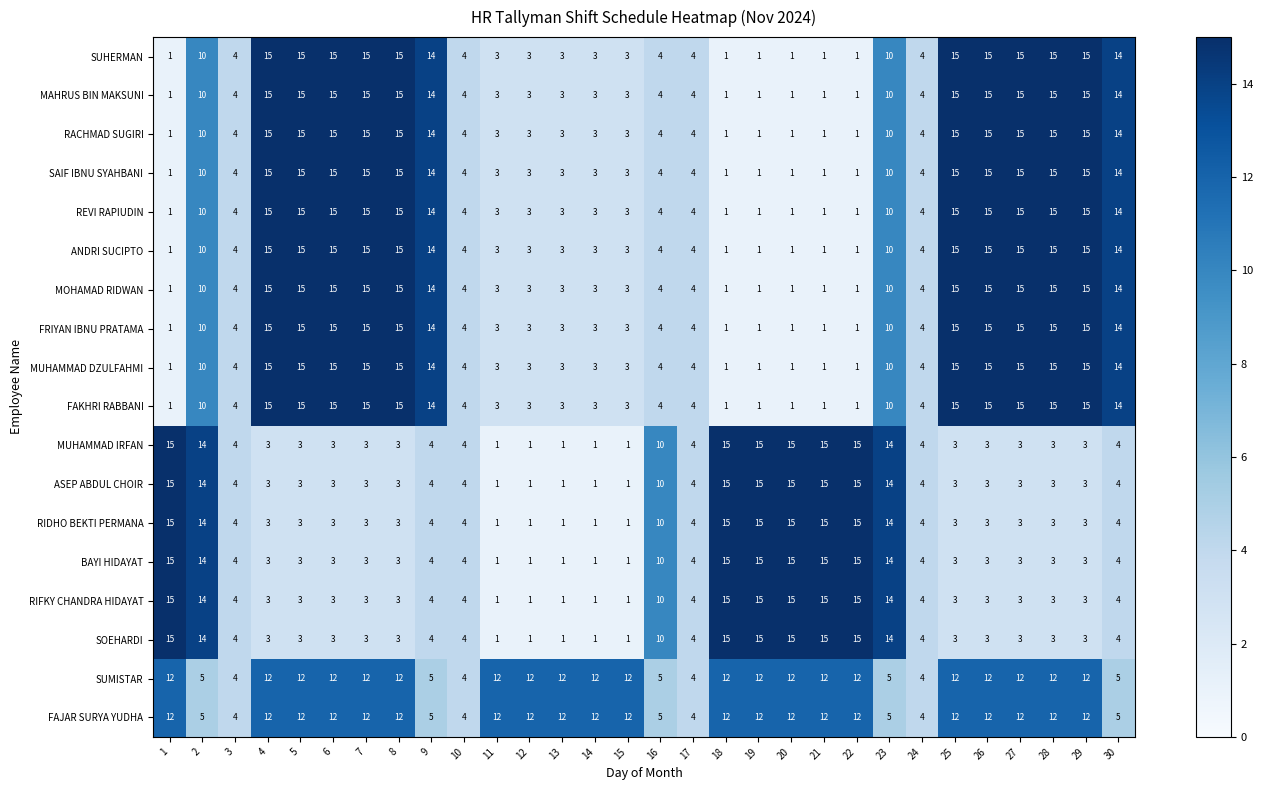

Is the value of ANDRI SUCIPTO at 17 greater than the value of REVI RAPIUDIN at 14?

Yes